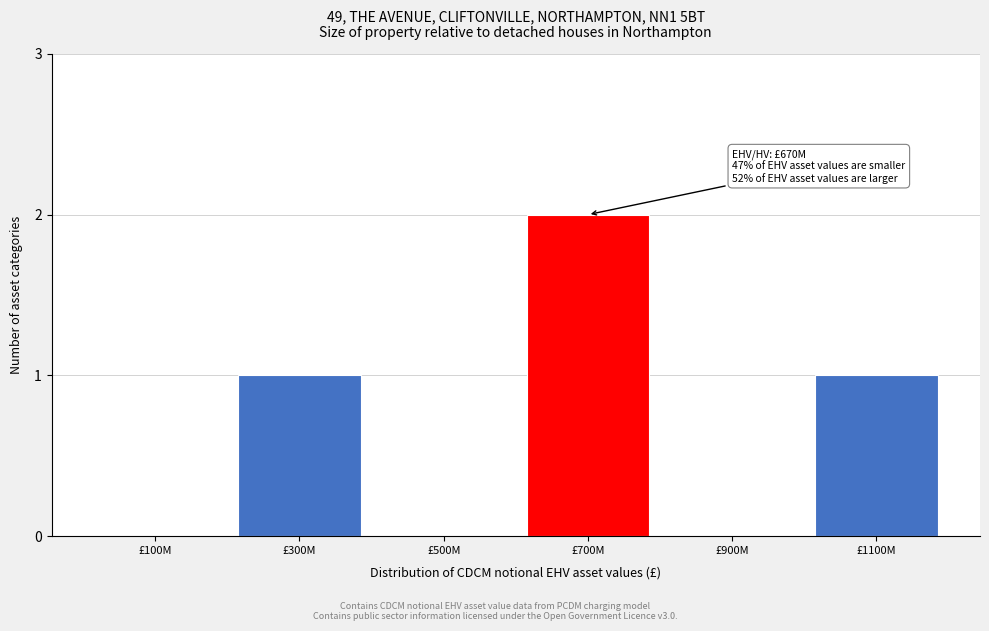

Reading left to right, extract all data points from this chart.

£100M=0	£300M=1	£500M=0	£700M=2	£900M=0	£1100M=1